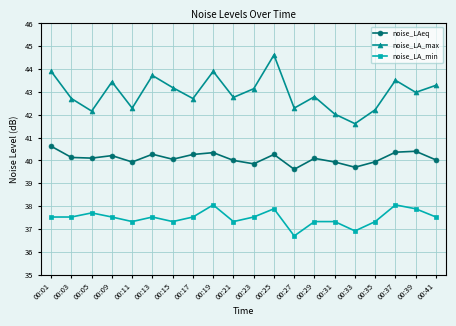

List the series in order of their peak value, highest first.

noise_LA_max, noise_LAeq, noise_LA_min